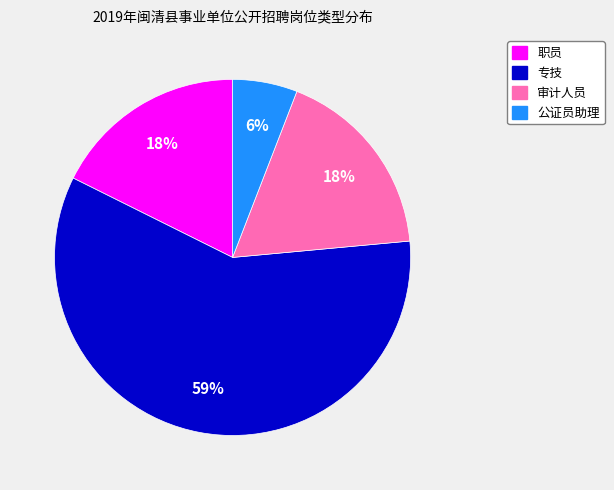

To the nearest percent, what is the combined percentage of 专技 and 职员?

76%